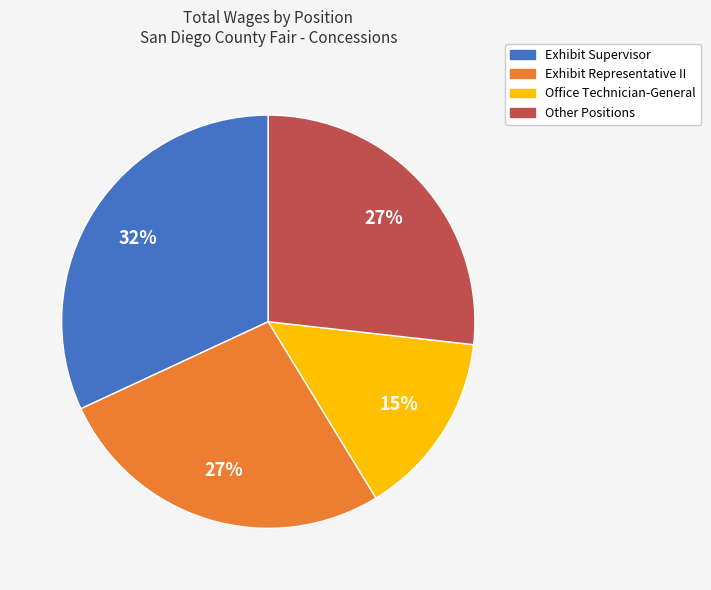

To the nearest percent, what is the difference between the largest and smallest slice percentages?

17%